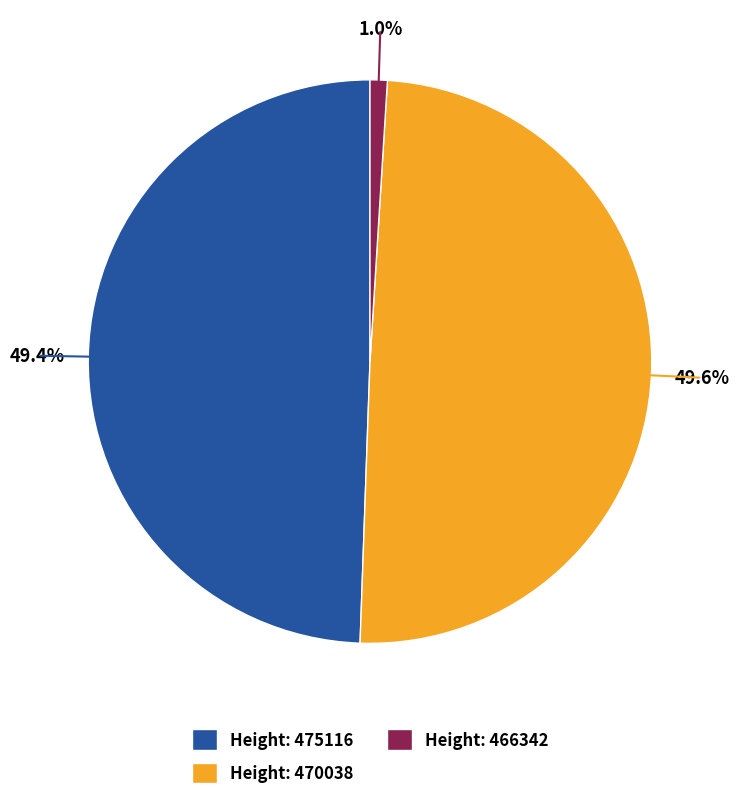

Between Height: 466342 and Height: 475116, which is larger?

Height: 475116